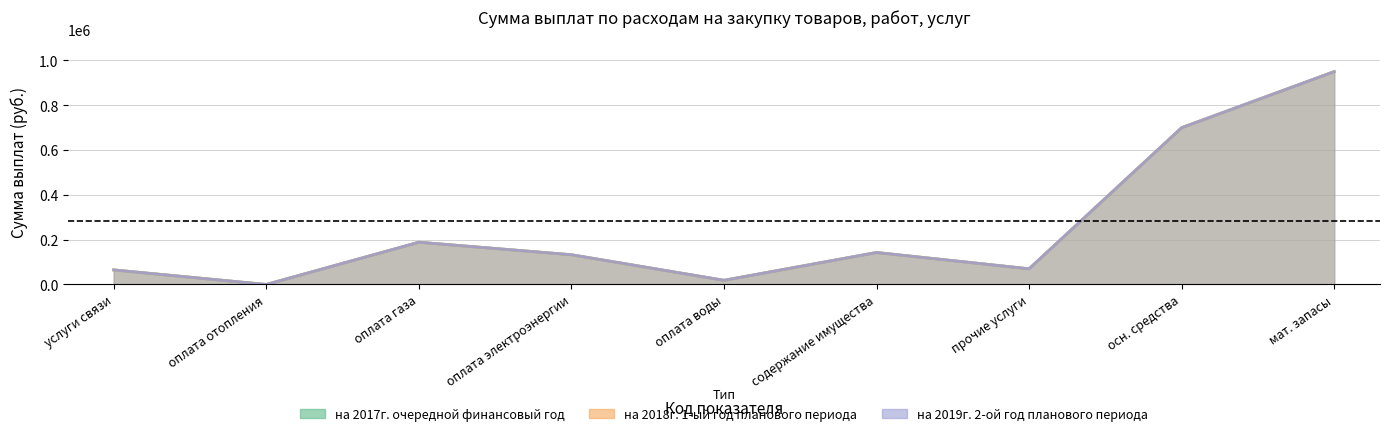

How many interior local peaks does the на 2019г. 2-ой год планового периода series have?

2